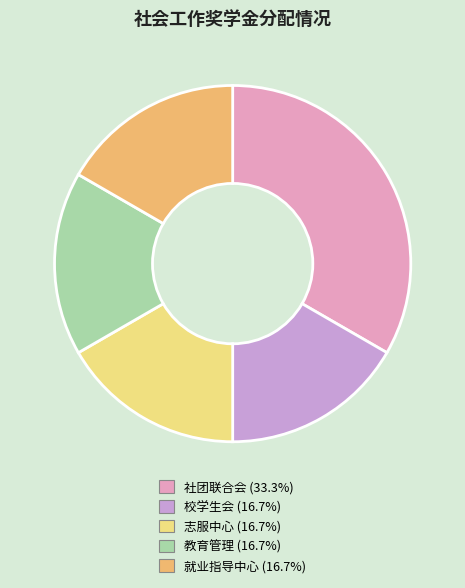

True or false: 就业指导中心 accounts for 17% of the total.

True